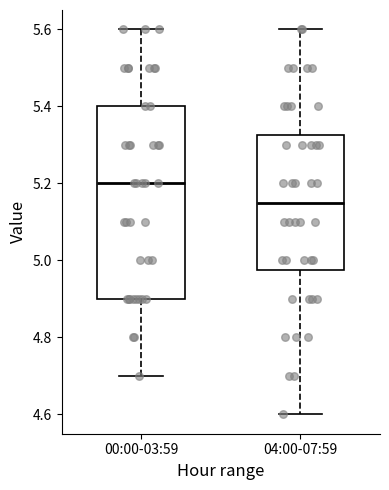

Reading left to right, transcribe this box plot: for each box, give where its median line is, the range the box spans, and where its two whiskers end, as read against the y-axis. The values are not printed on the chart, so give them approximately, as read against the axis.

00:00-03:59: median 5.20, box 4.90 to 5.40, whiskers 4.70 to 5.60
04:00-07:59: median 5.16, box 4.98 to 5.32, whiskers 4.60 to 5.60